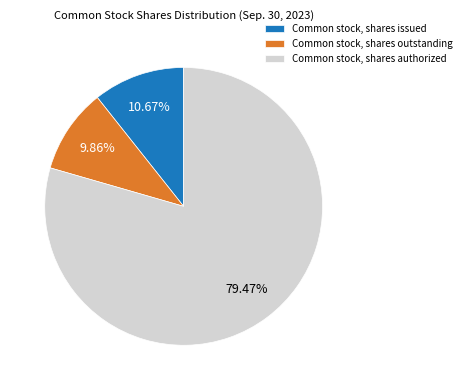

What percentage is the Common stock, shares authorized slice, to the nearest percent?

79%